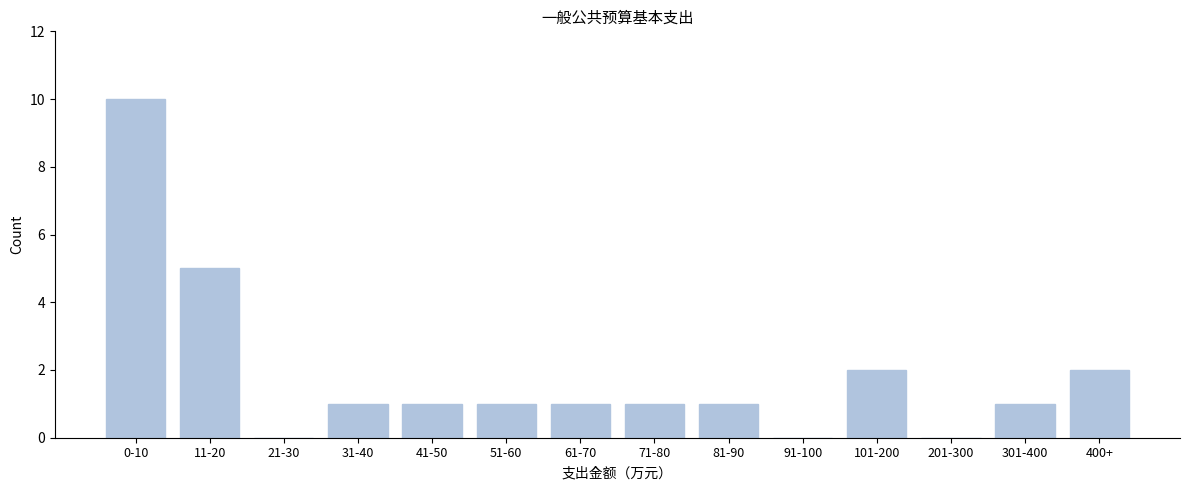

Reading right to left, list all the values displayed in this chart.

400+=2	301-400=1	201-300=0	101-200=2	91-100=0	81-90=1	71-80=1	61-70=1	51-60=1	41-50=1	31-40=1	21-30=0	11-20=5	0-10=10